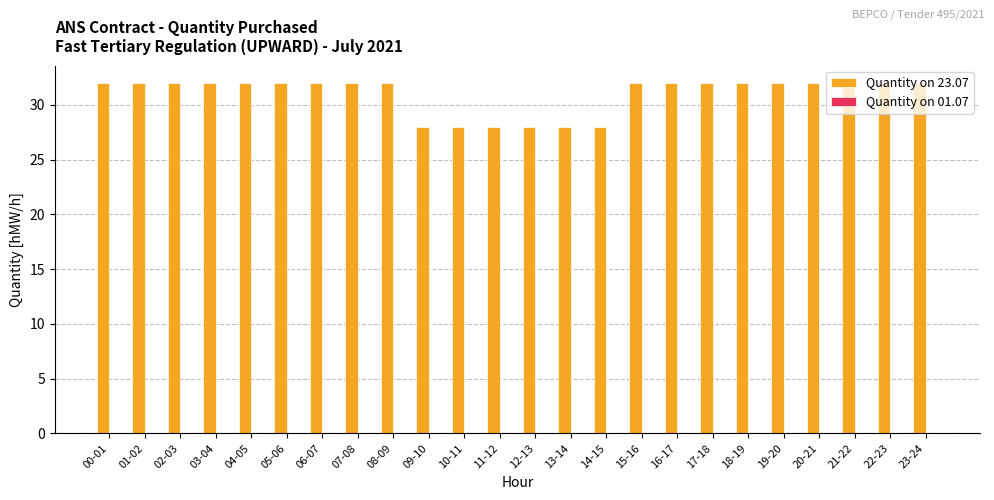

Which has a higher value, 11-12 or 17-18?

17-18